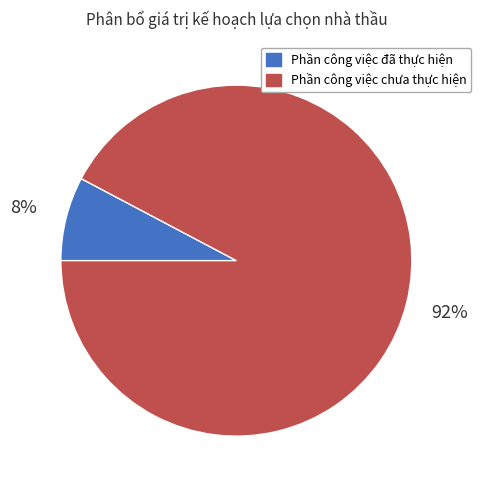

Which has a higher value, Phần công việc chưa thực hiện or Phần công việc đã thực hiện?

Phần công việc chưa thực hiện